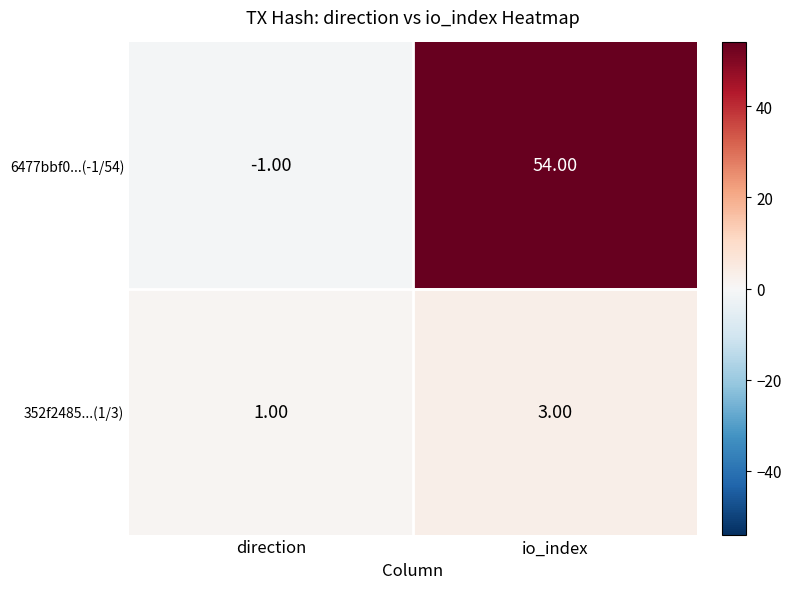

Where is 352f2485...(1/3) nearest to the value 2?

direction